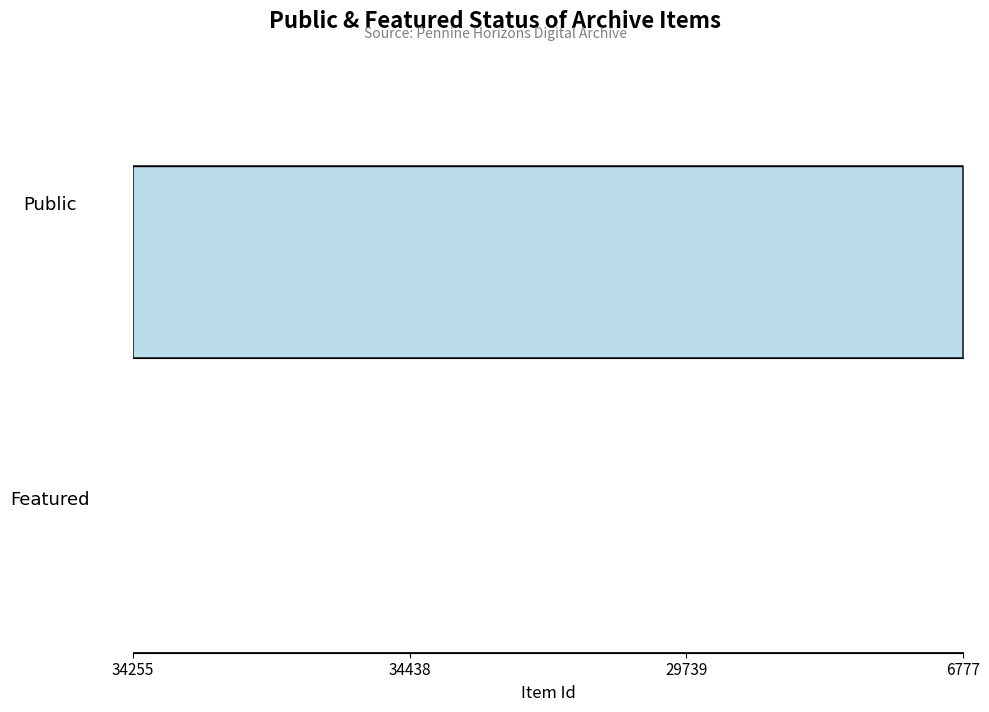

True or false: featured has more than 1 points higher than both neighbors.

False